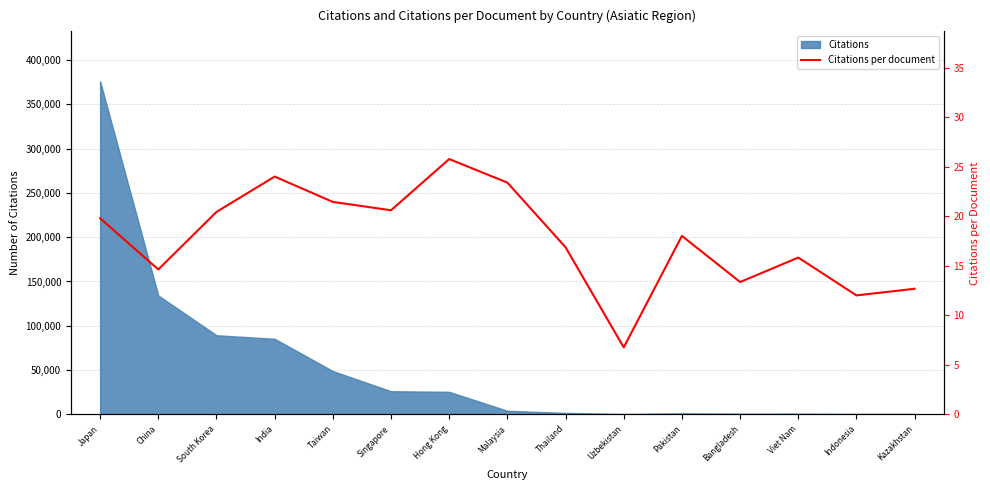

Reading left to right, extract all data points from this chart.

19.8	14.6	20.4	24.0	21.5	20.6	25.8	23.4	16.9	6.8	18.0	13.4	15.8	12.0	12.7